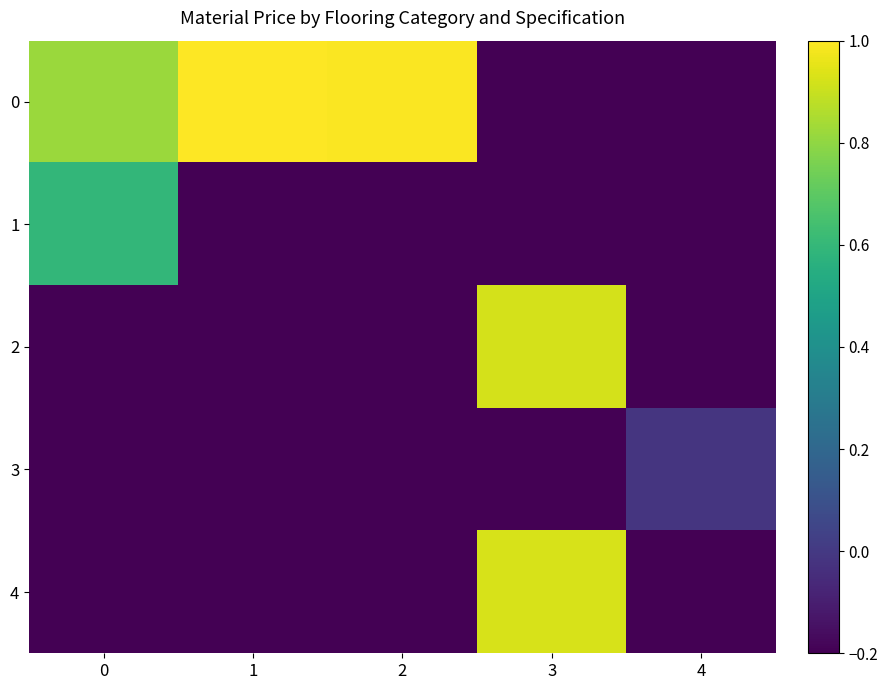

List the series in order of their peak value, highest first.

0, 4, 2, 1, 3